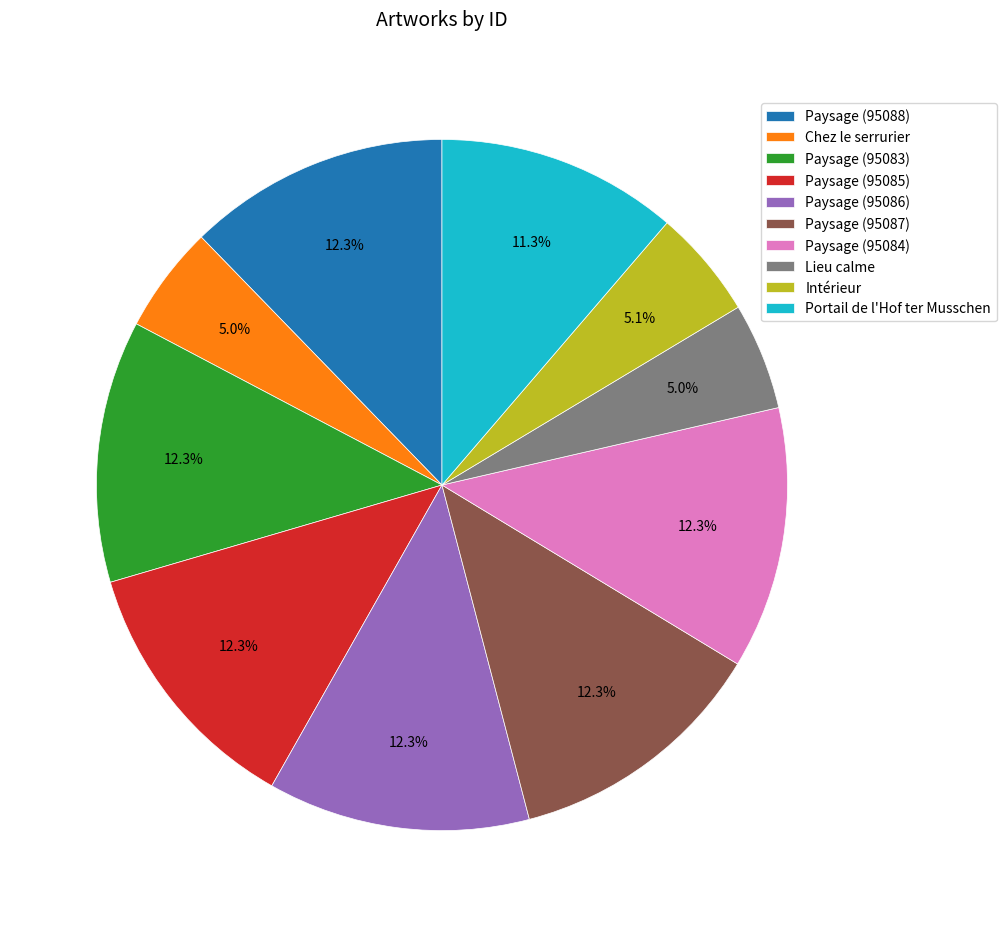

Does Paysage (95085) represent more than half of the total?

No